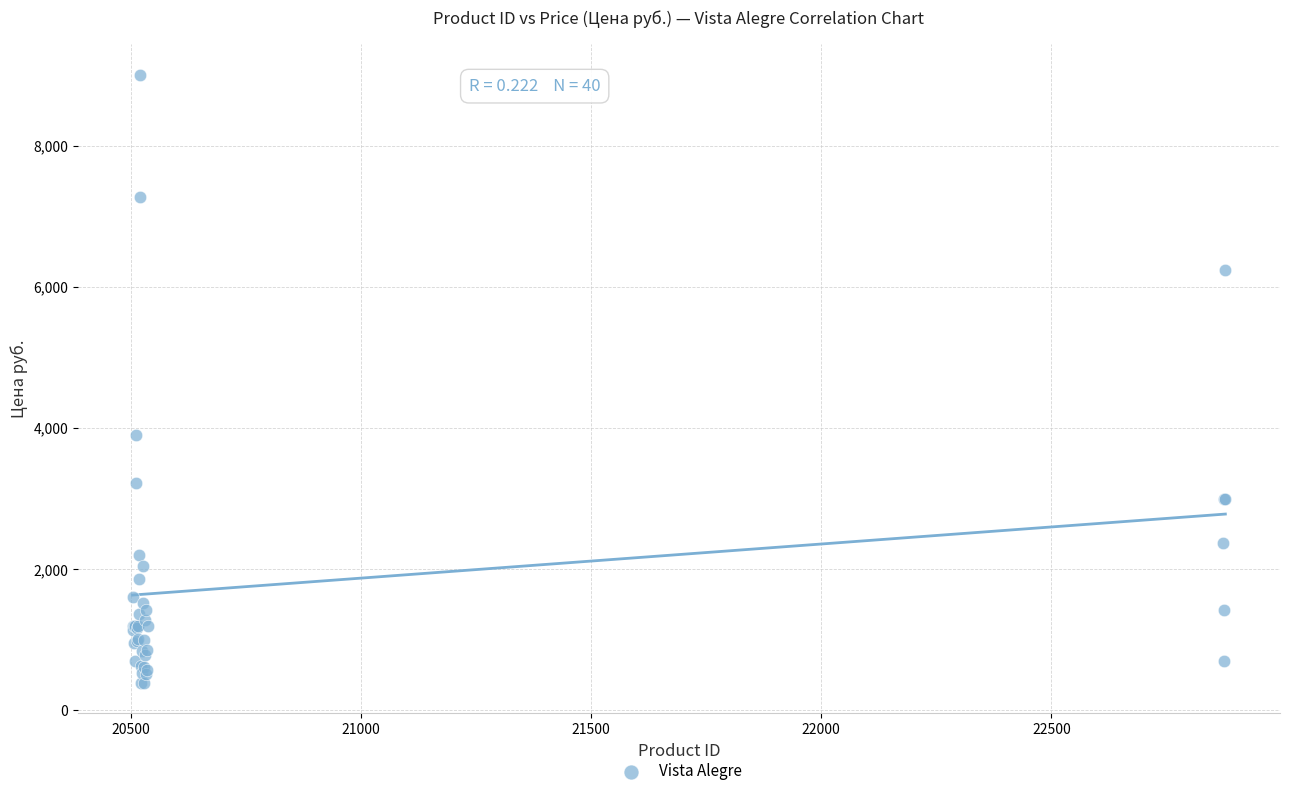

What Y value in the scatter plot is closest to 4696?

3905